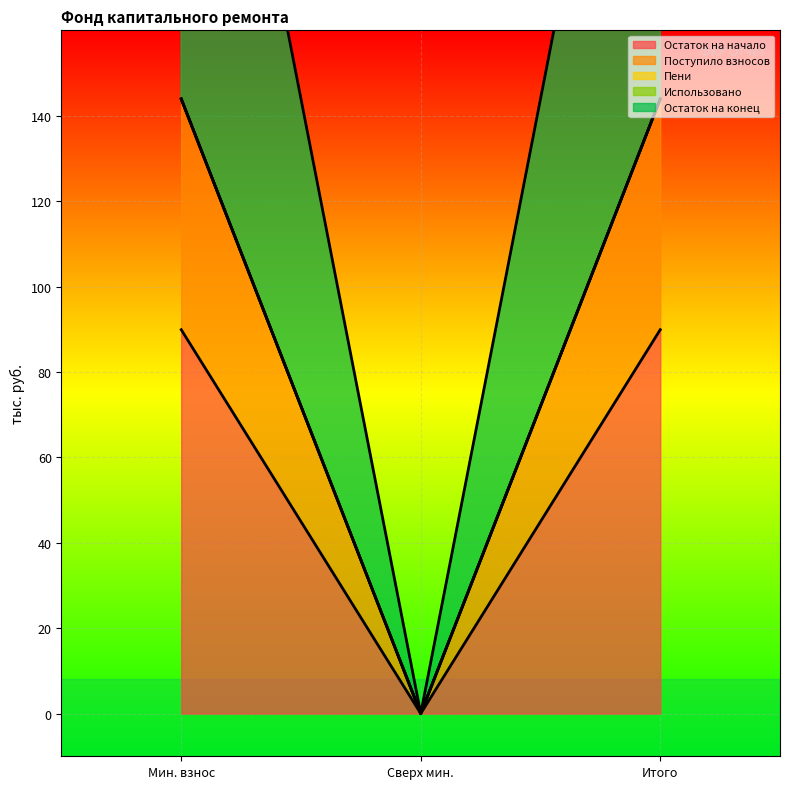

The Остаток на начало series shows 89.9 at Мин. взнос. True or false?

True